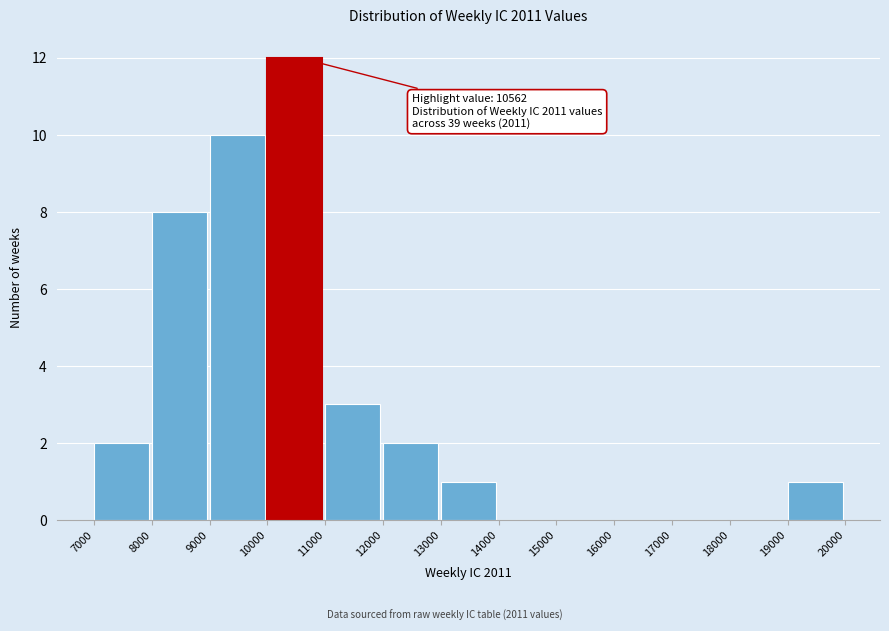

Which range on the x-axis has the tallest bar?

10000 to 11000